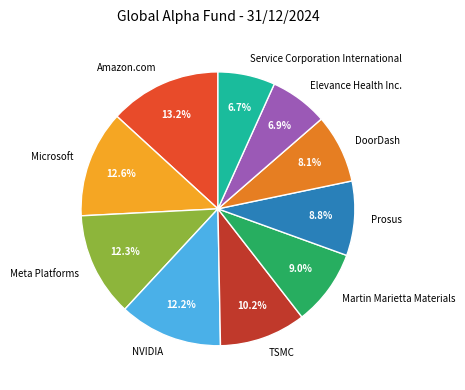

Which category has the biggest portion of the pie?

Amazon.com